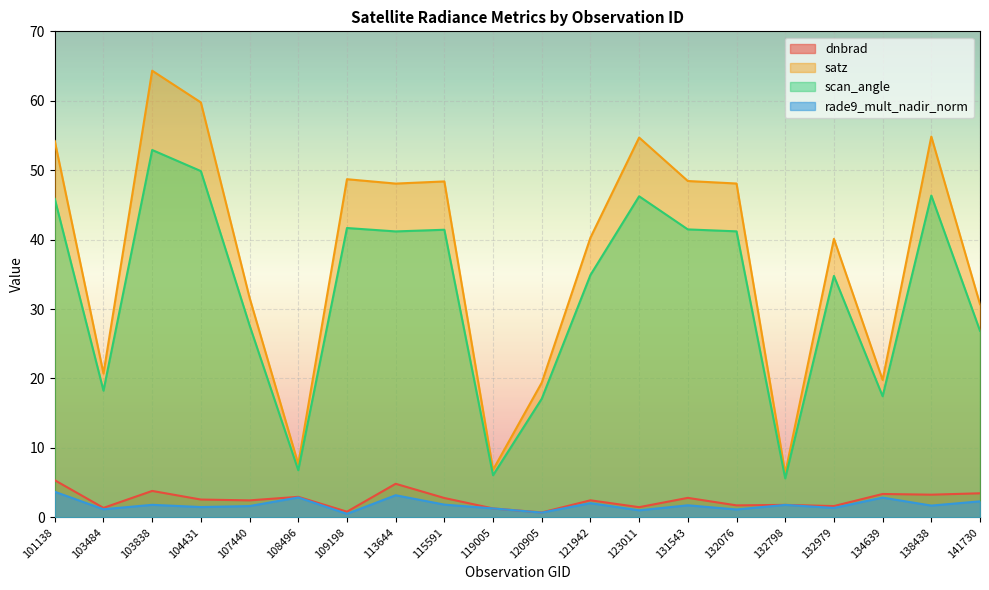

What are all the series names shown in the legend?

dnbrad, satz, scan_angle, rade9_mult_nadir_norm